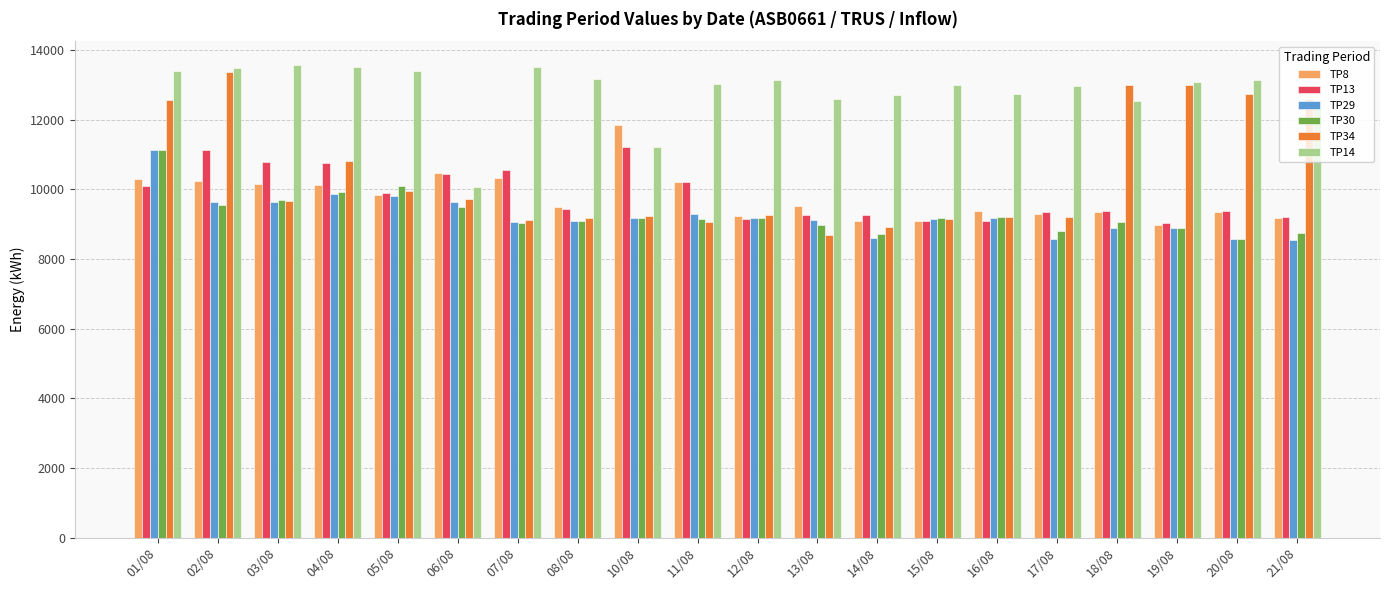

Which series changed the most between 14/08 and 20/08?

TP34